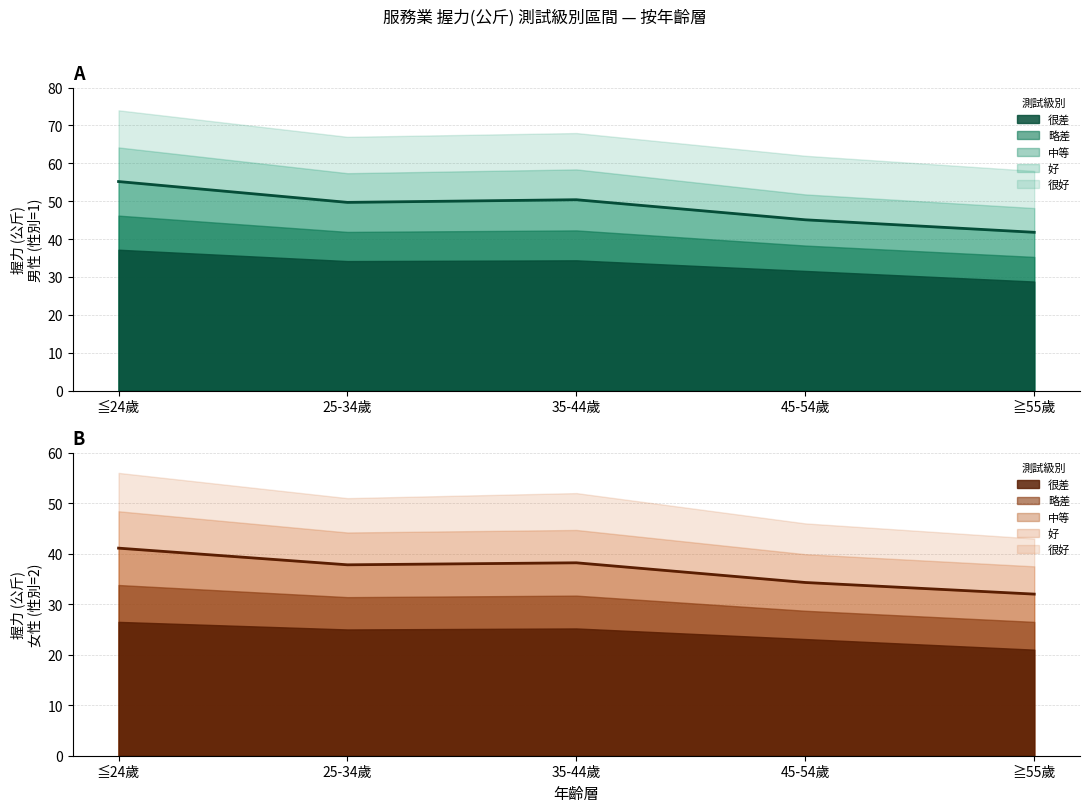

True or false: 略差_male and 中等_male intersect in this chart.

False